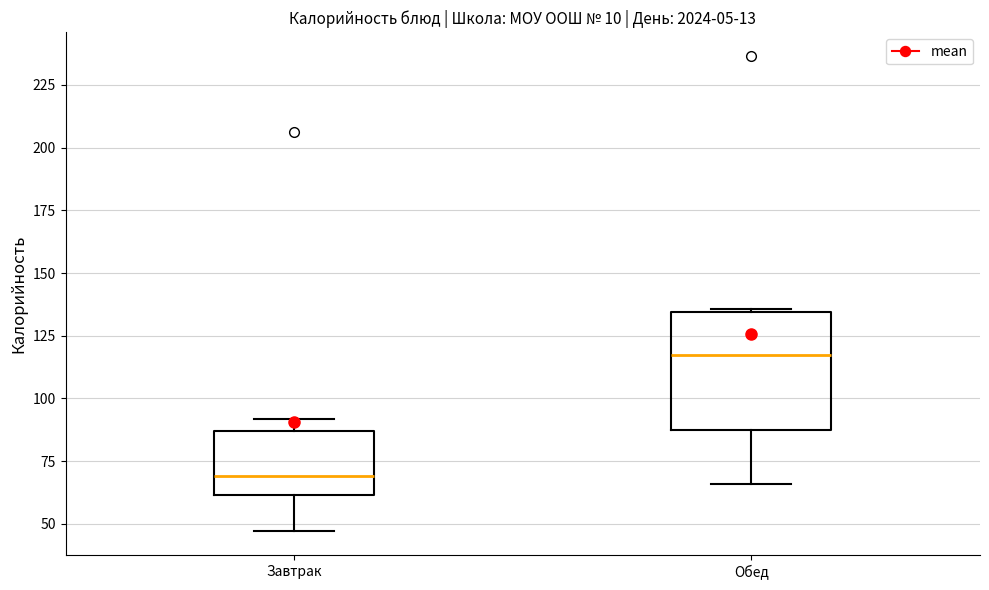

Which box is the tallest, from its lower edge to its upper edge?

Обед